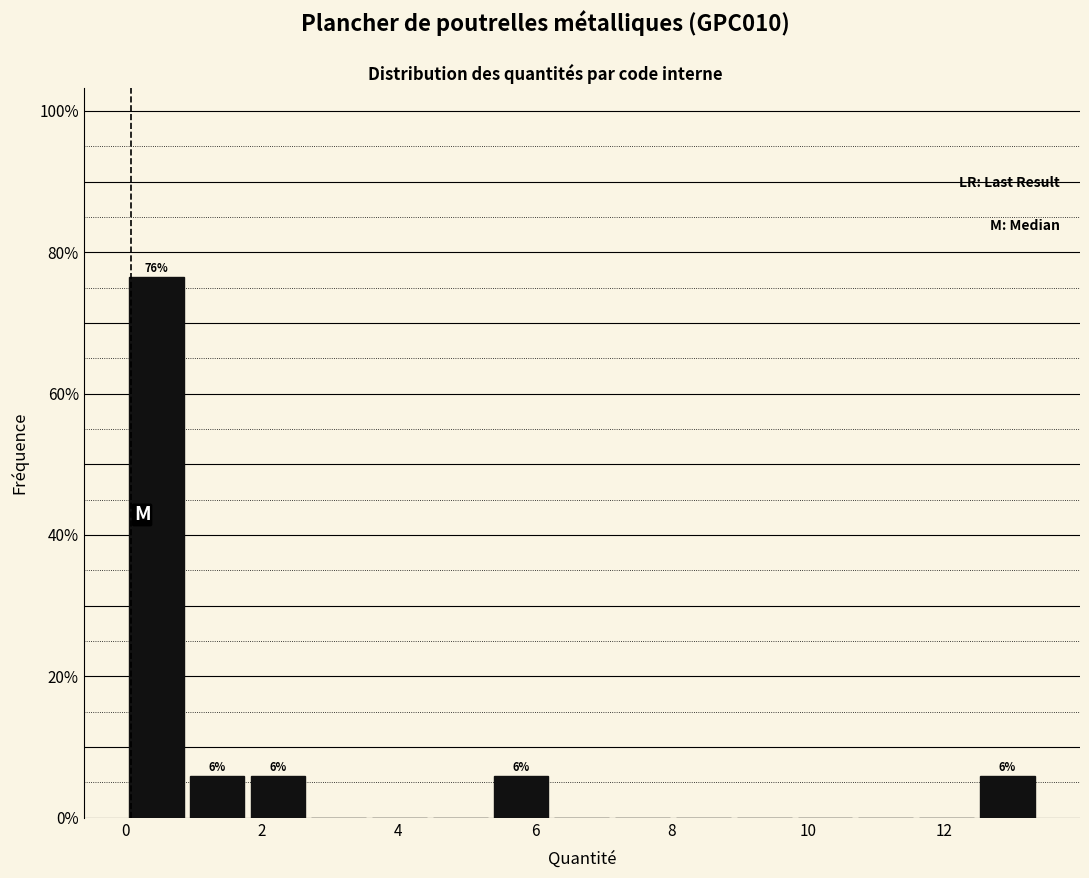

Which range on the x-axis has the tallest bar?

0.0 to 1.0